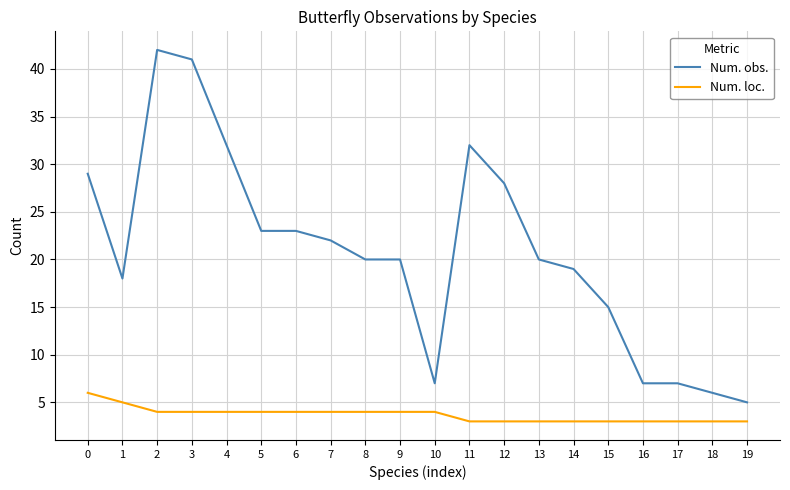

Is it true that Num. loc. equals 1 at 11?

False